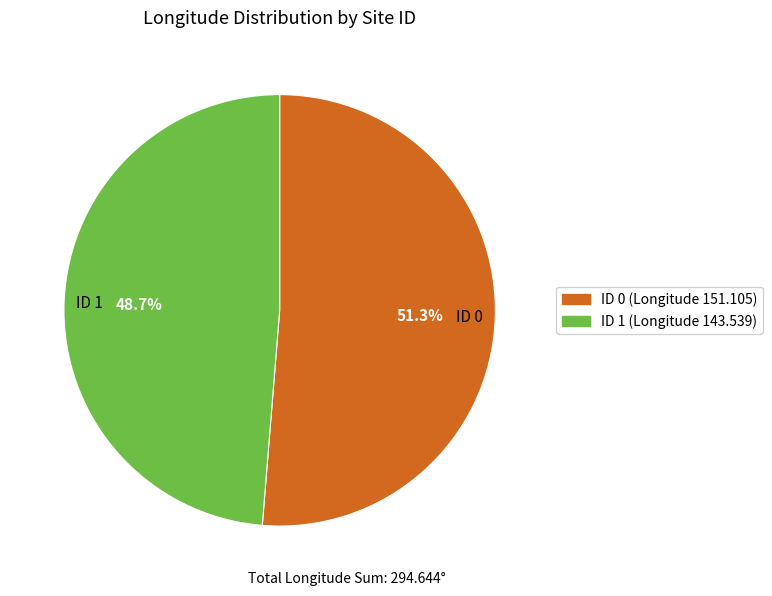

What is the majority slice?

ID 0